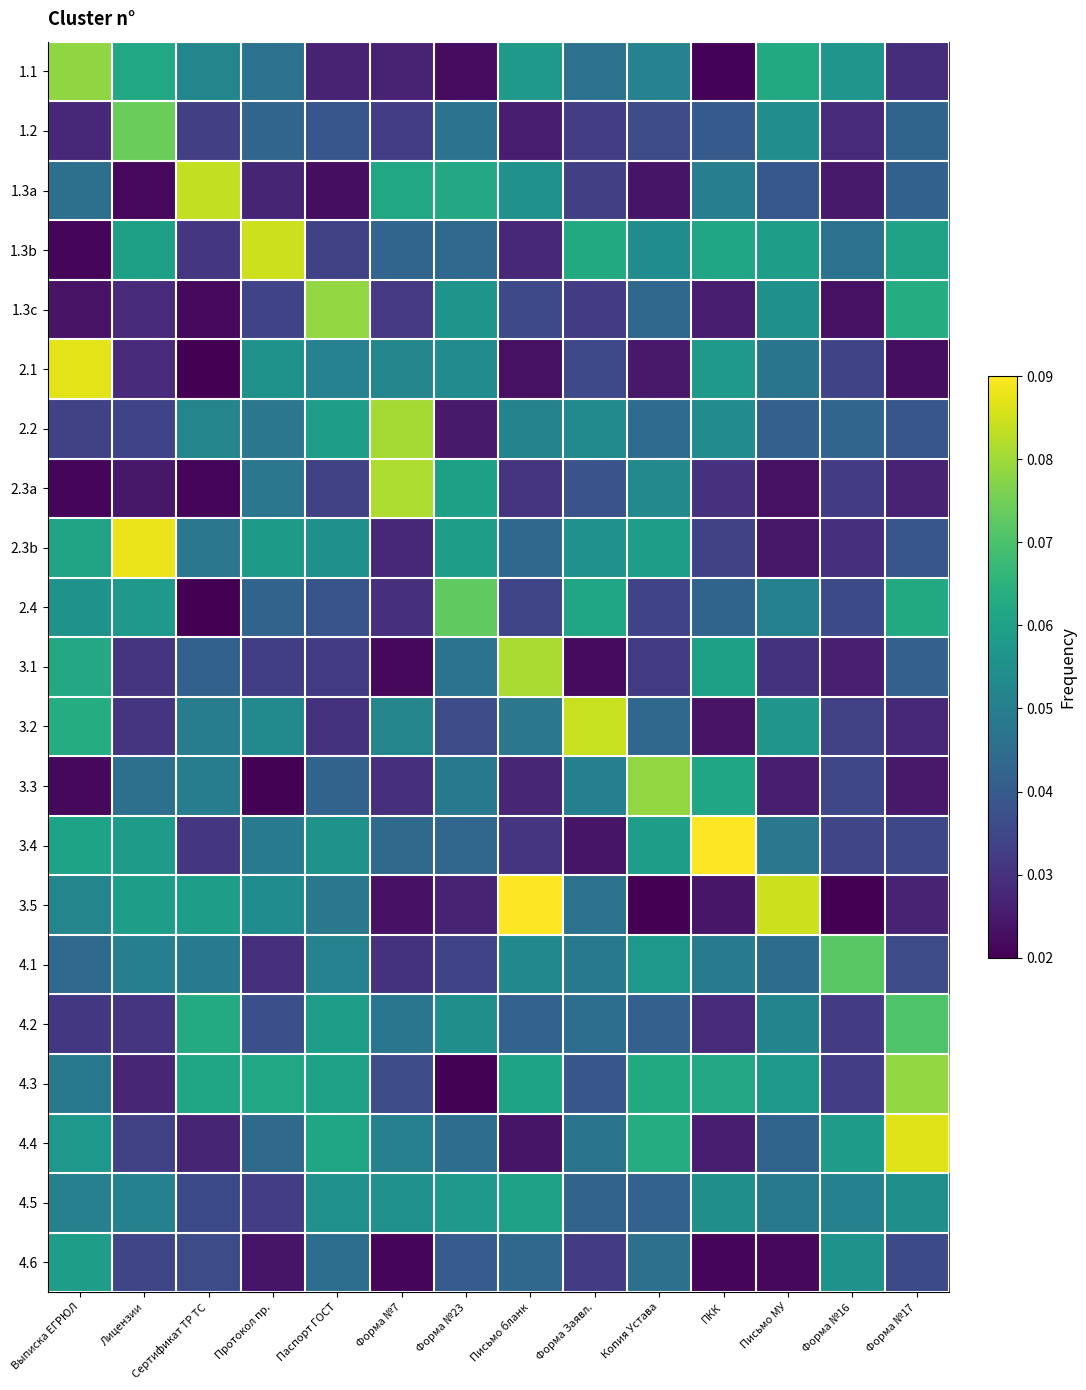

Between Сертификат ТР ТС and ПКК, which series saw the biggest shift?

3.4